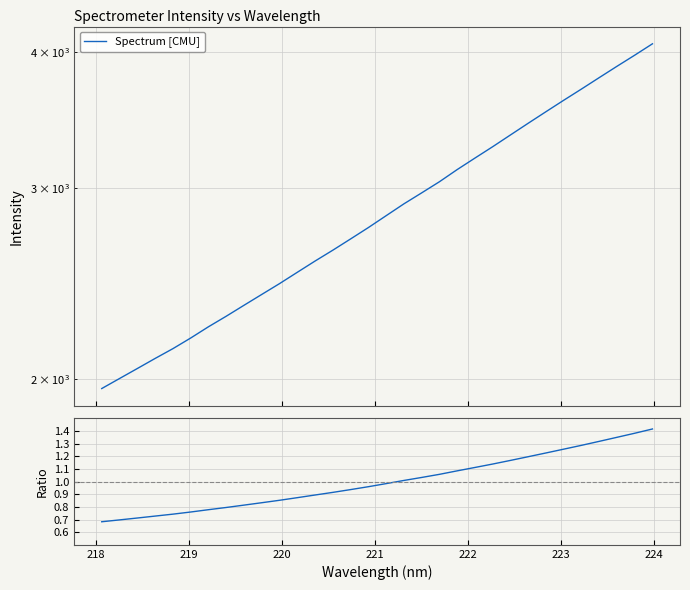

Reading left to right, what are all the values shown in this chart?

Spectrum [CMU]: 1960.7	2002.7	2045.6	2089.7	2133.4	2182.0	2234.7	2285.1	2338.8	2393.2	2448.6	2508.1	2568.5	2628.3	2691.7	2757.3	2827.5	2899.3	2967.4	3038.2	3117.5	3194.4	3272.3	3354.7	3438.9	3524.0	3610.4	3697.2	3787.7	3879.6	3971.9	4068.9
Ratio: 0.7	0.7	0.7	0.7	0.7	0.8	0.8	0.8	0.8	0.8	0.9	0.9	0.9	0.9	0.9	1.0	1.0	1.0	1.0	1.1	1.1	1.1	1.1	1.2	1.2	1.2	1.3	1.3	1.3	1.4	1.4	1.4